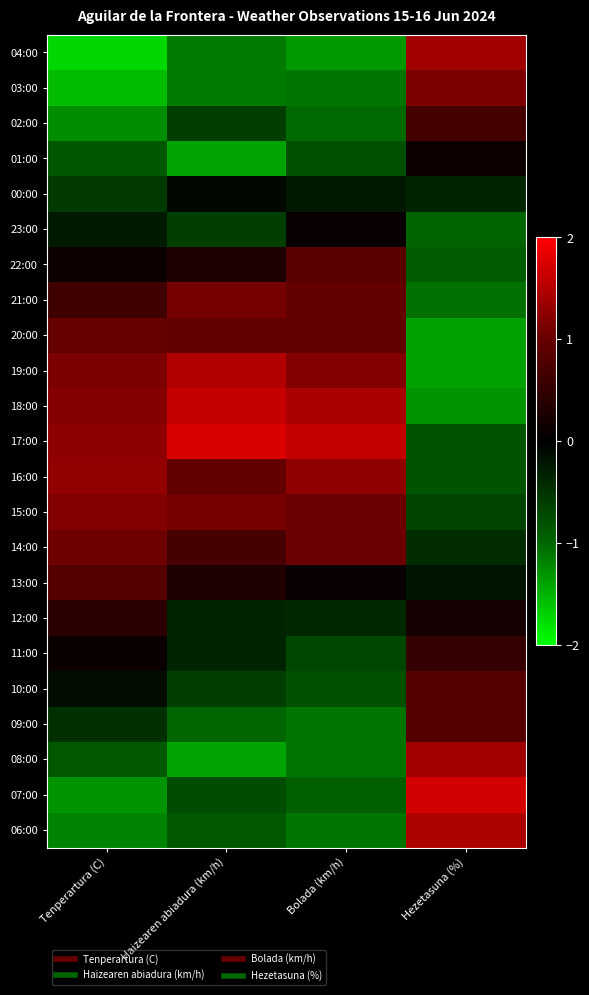

Between Hezetasuna (%) and Tenperartura (C), which is larger?

Hezetasuna (%)